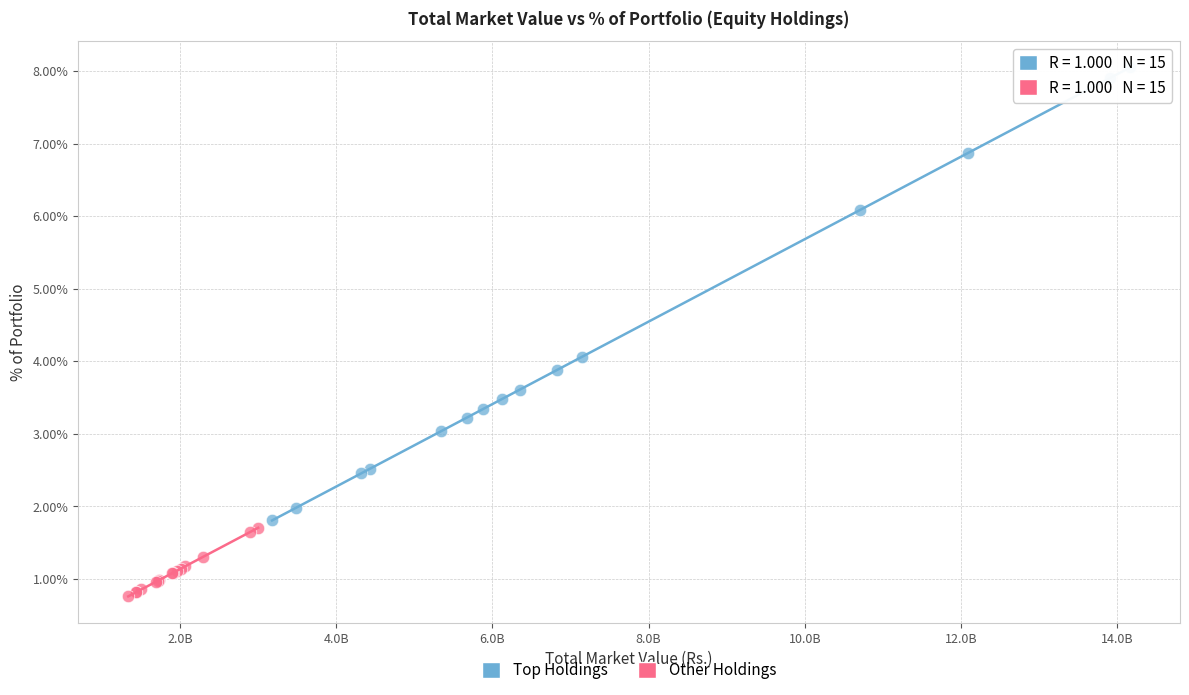

Which series contains the highest Y value?

Top Holdings